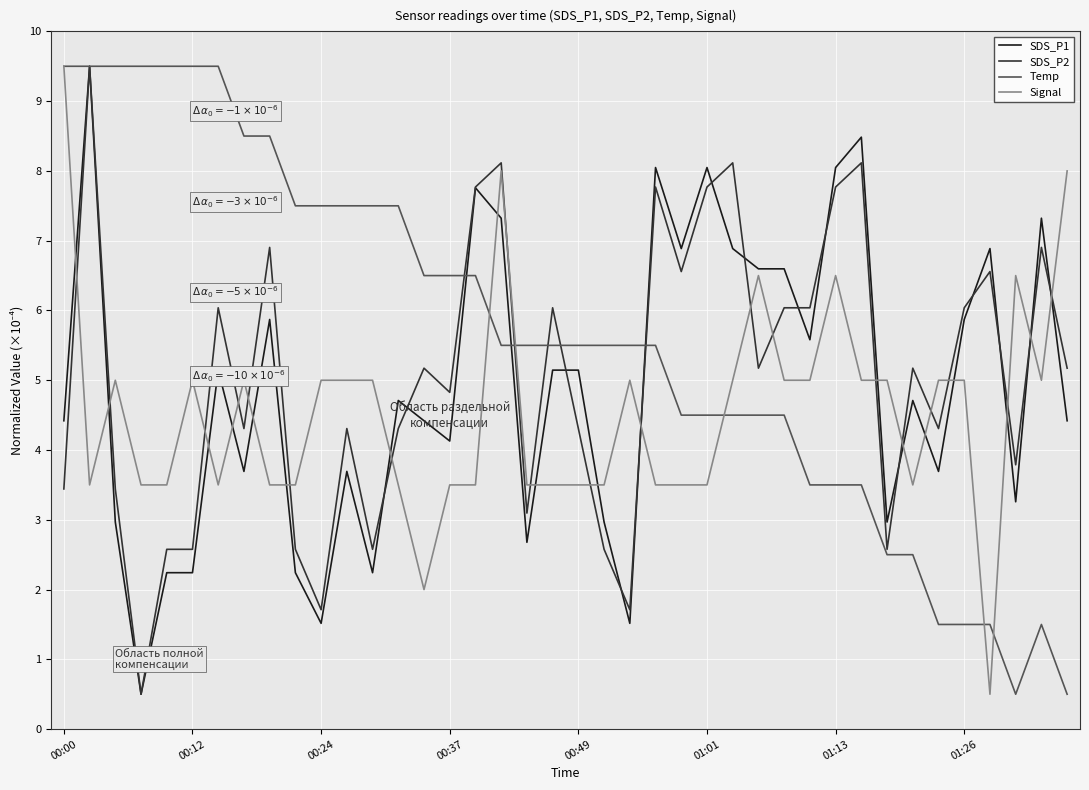

Which series ends up on top after the final intersection of SDS_P2 and Signal?

Signal